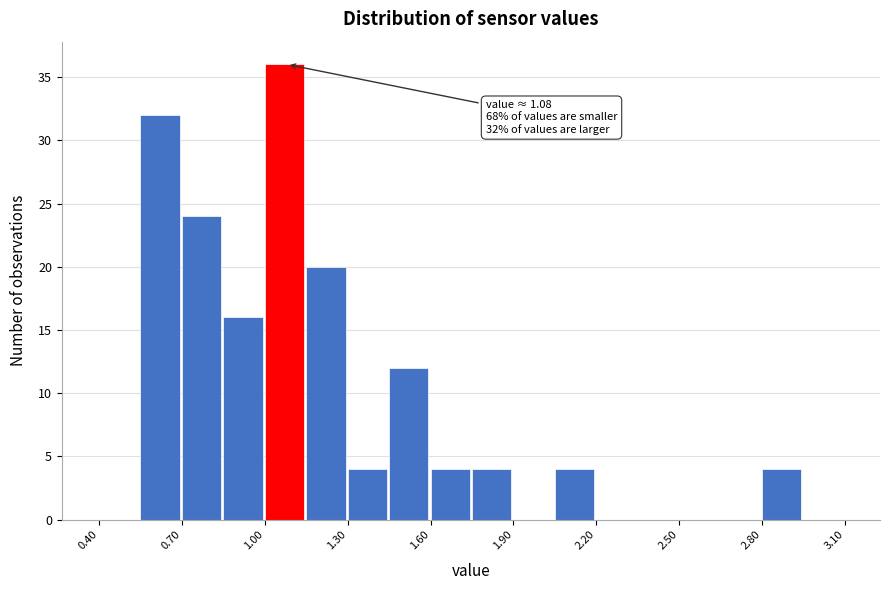

Around what value on the x-axis is the tallest bar? Give the approximate position of its centre, as read against the axis.

1.05